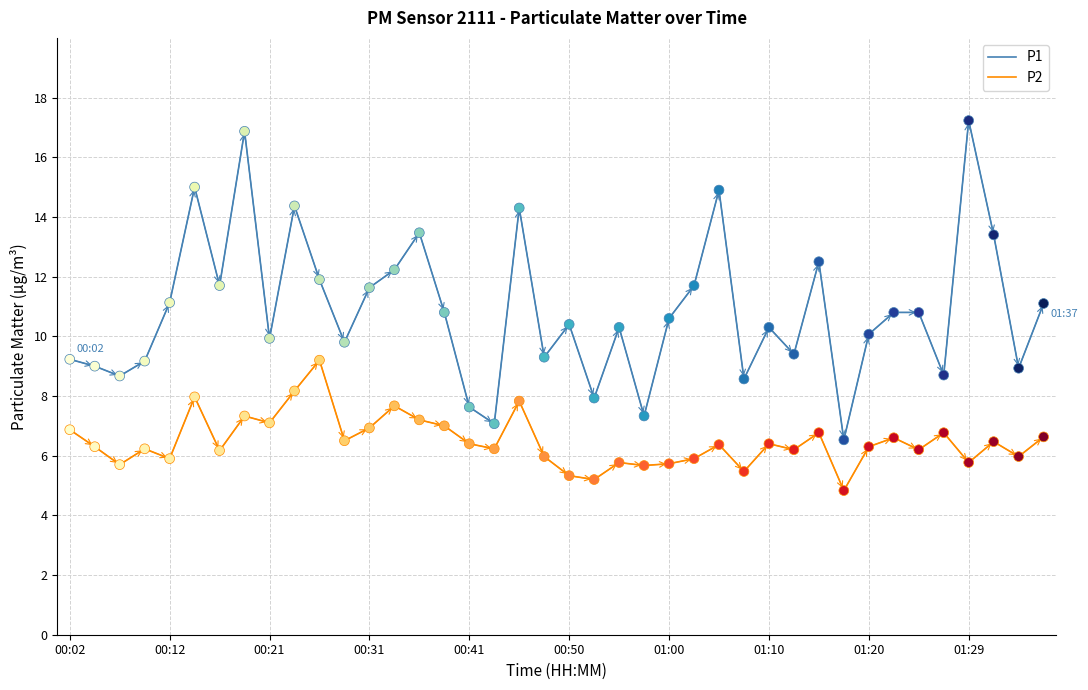

Which series has the largest range (max minus min)?

P1